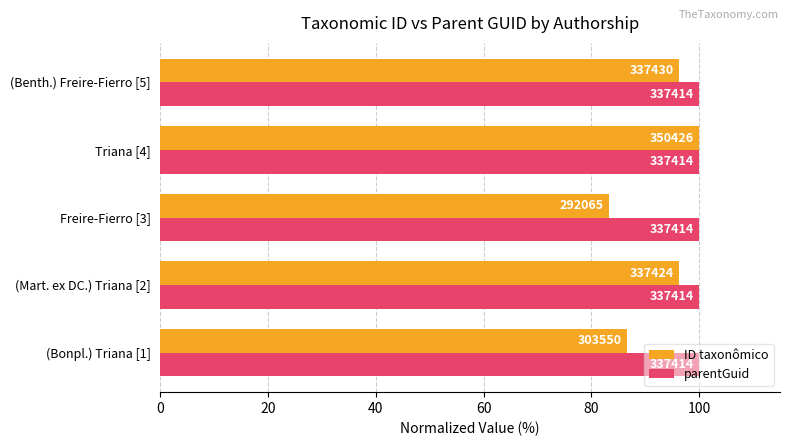

List the series in order of their peak value, highest first.

ID taxonômico, parentGuid